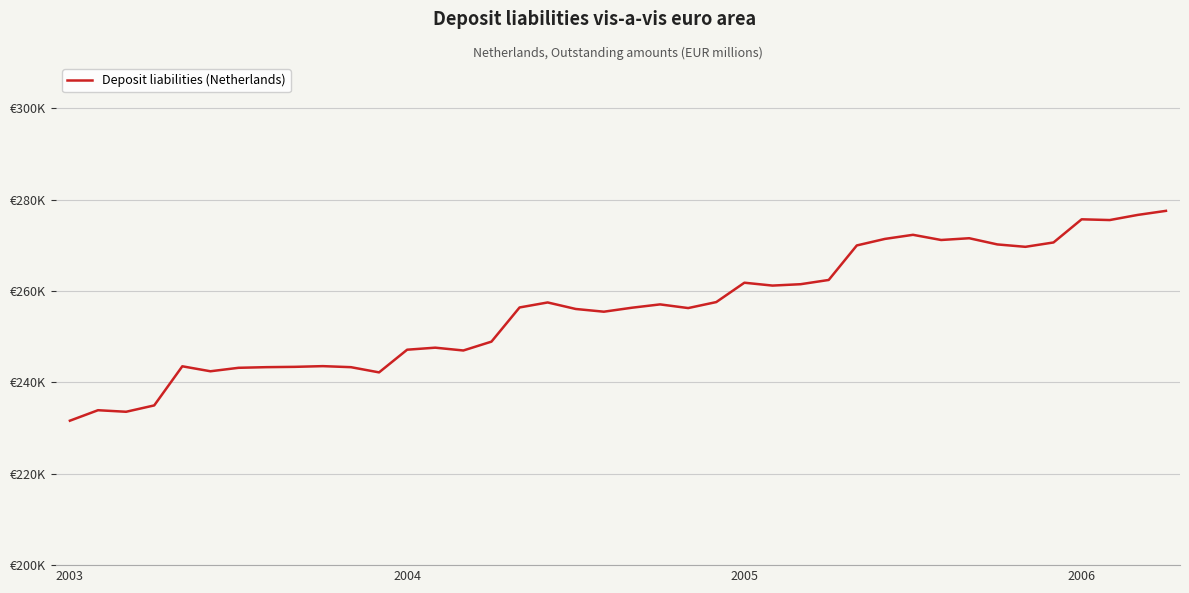

Is this an area chart (filled region under the line)?

No